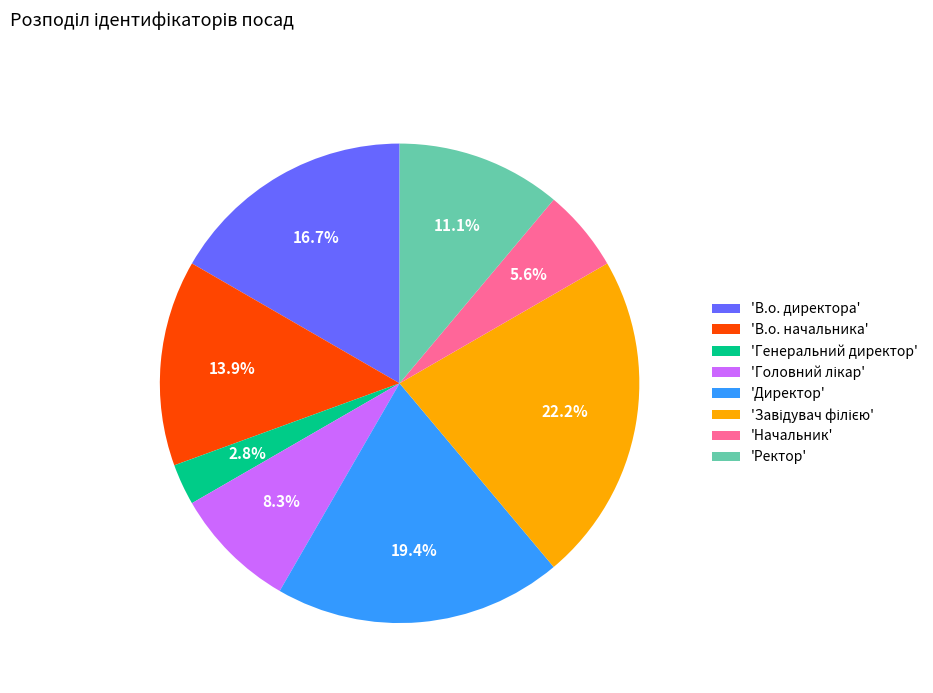

To the nearest percent, what is the difference between the largest and smallest slice percentages?

19%